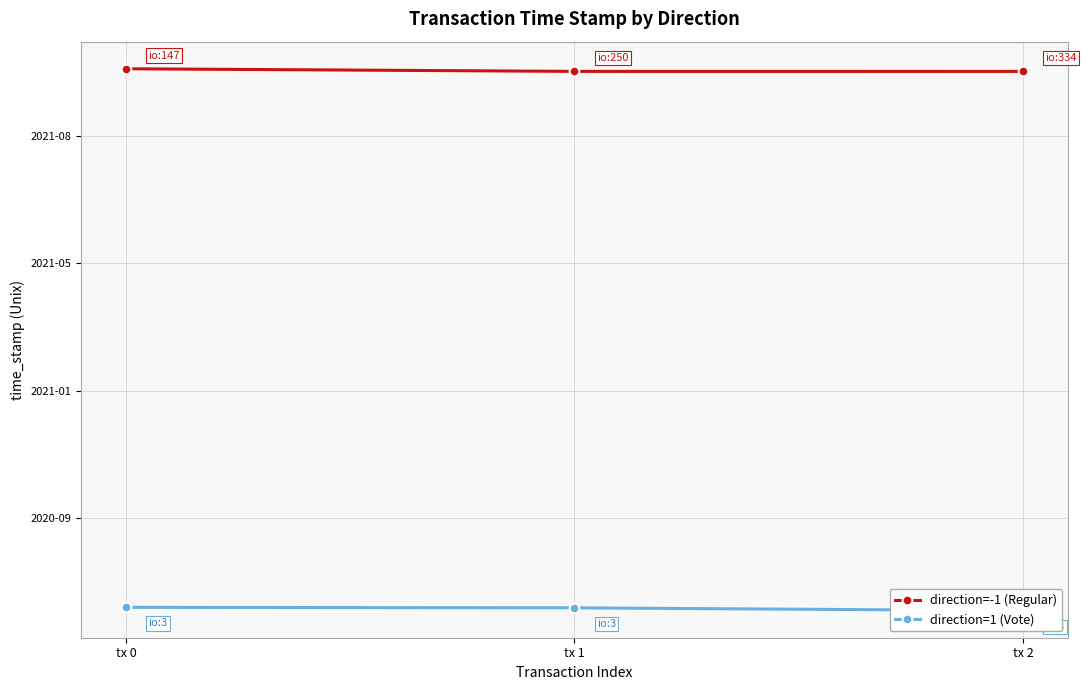

Where does the direction=-1 (Regular) series first go above 1635080040?

tx 0